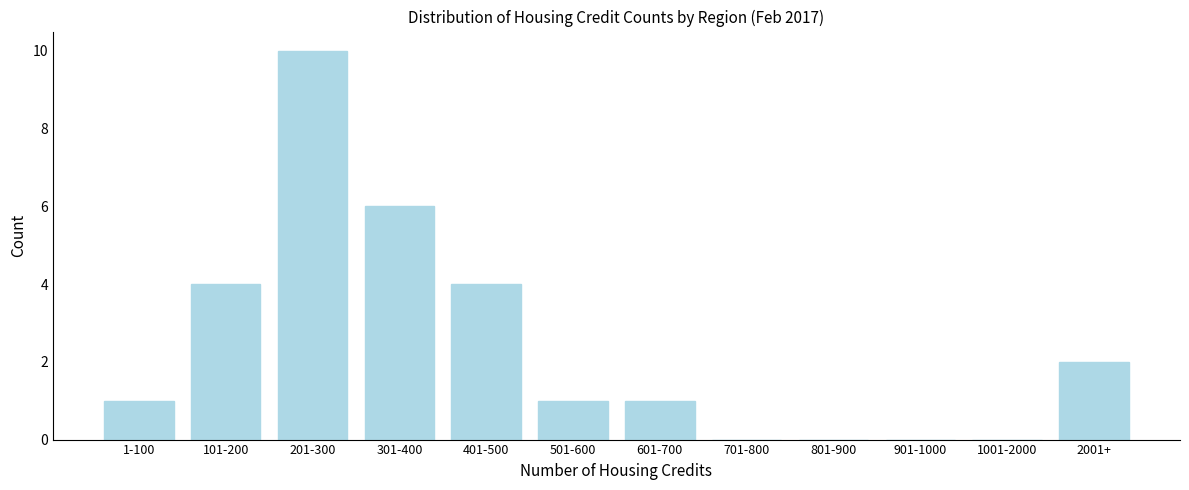

Reading left to right, what are all the values shown in this chart?

1-100=1	101-200=4	201-300=10	301-400=6	401-500=4	501-600=1	601-700=1	701-800=0	801-900=0	901-1000=0	1001-2000=0	2001+=2